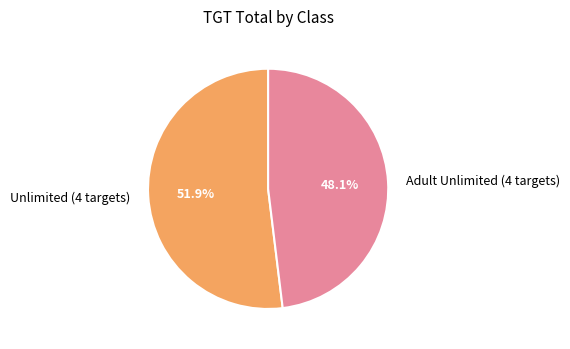

Is there any slice that represents more than half of the pie?

Yes